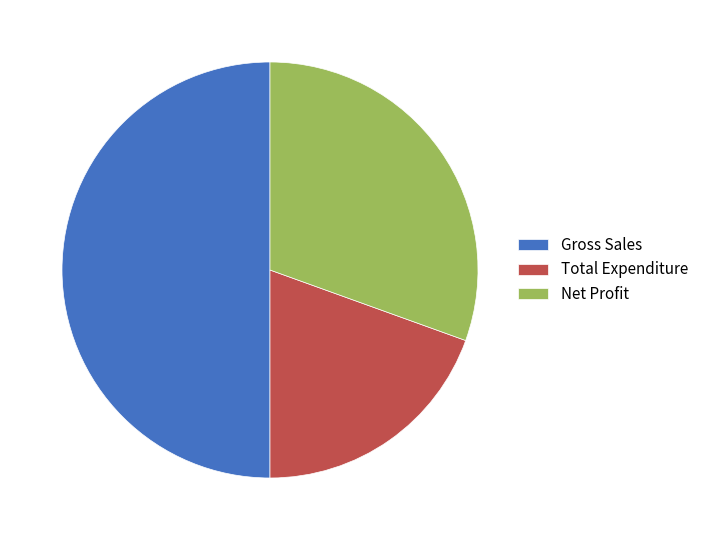

Rank the categories by value from highest to lowest.

Gross Sales, Net Profit, Total Expenditure